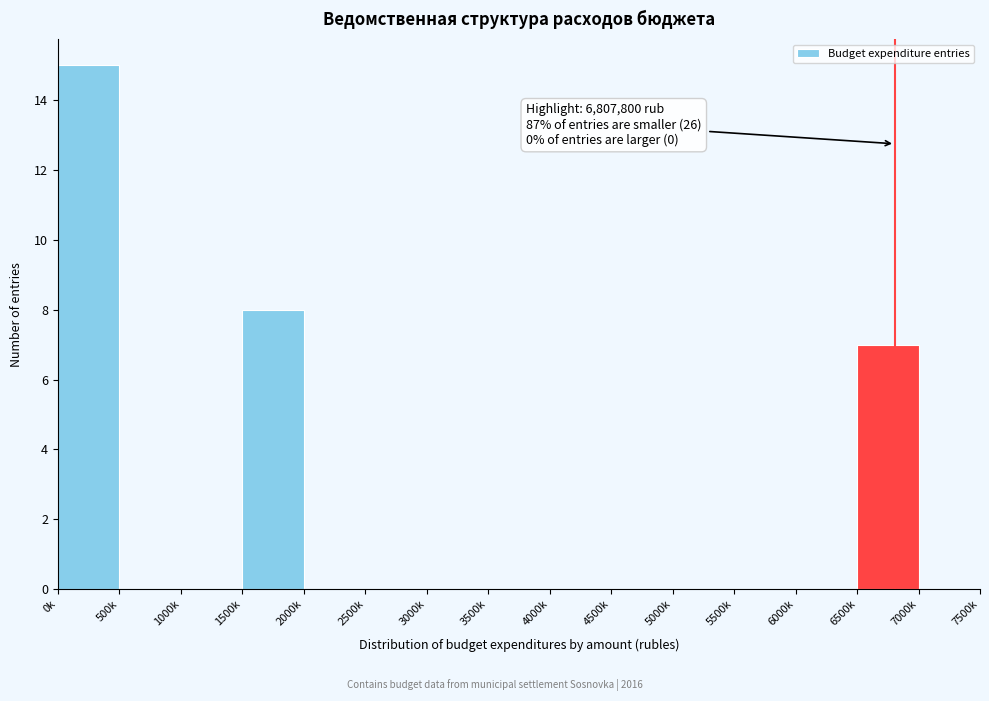

Reading left to right, extract all data points from this chart.

0k=15	500k=0	1000k=0	1500k=8	2000k=0	2500k=0	3000k=0	3500k=0	4000k=0	4500k=0	5000k=0	5500k=0	6000k=0	6500k=7	7000k=0